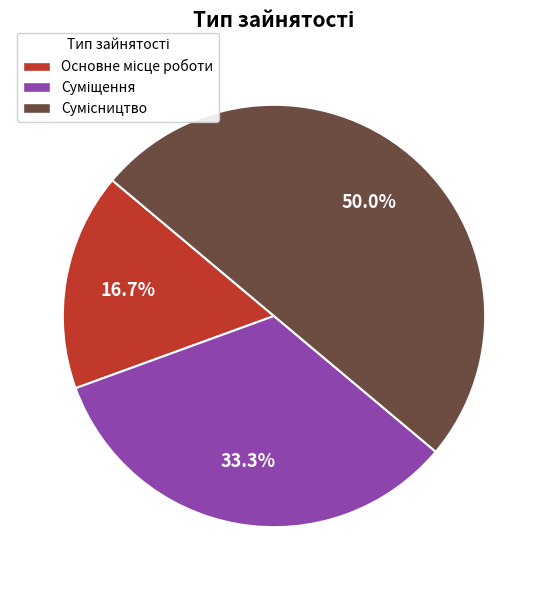

The Основне місце роботи slice represents 26% of the pie. True or false?

False